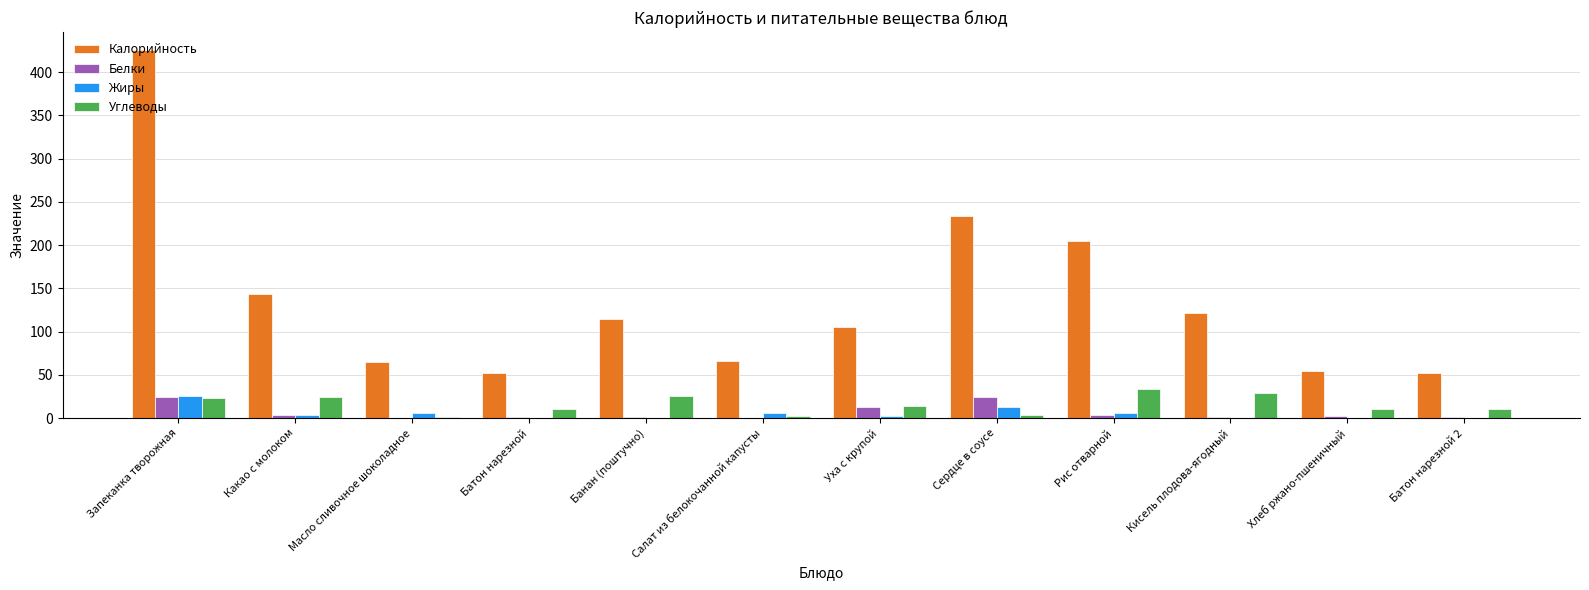

What is the highest value of the Белки series?

24.3